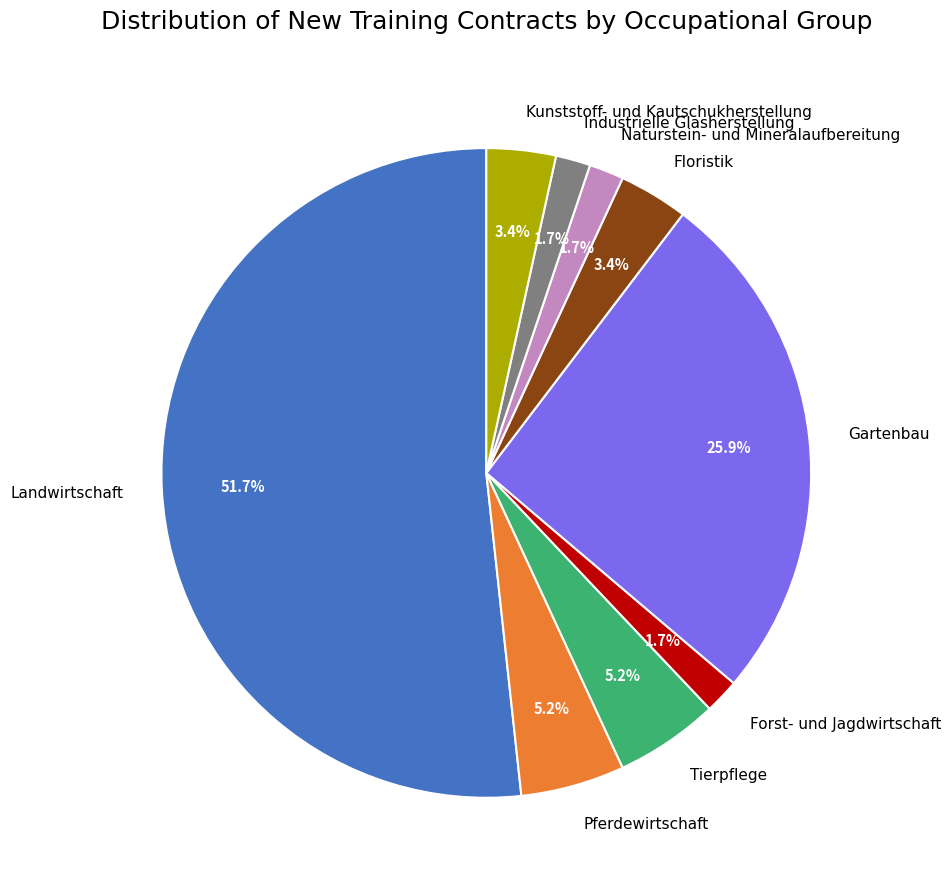

Is there a majority slice in this chart?

Yes